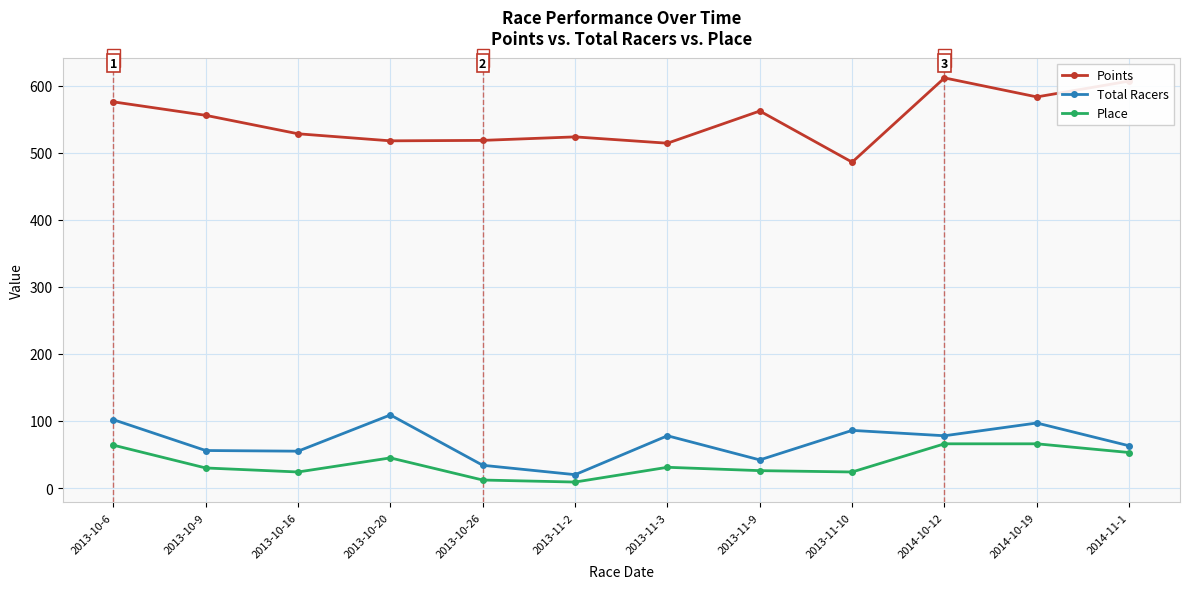

The Total Racers series shows 176.9 at 2013-10-20. True or false?

False